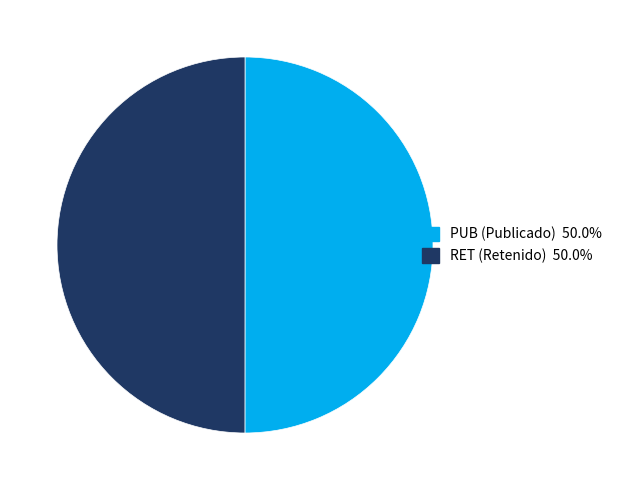

Count the number of slices in the pie.

2